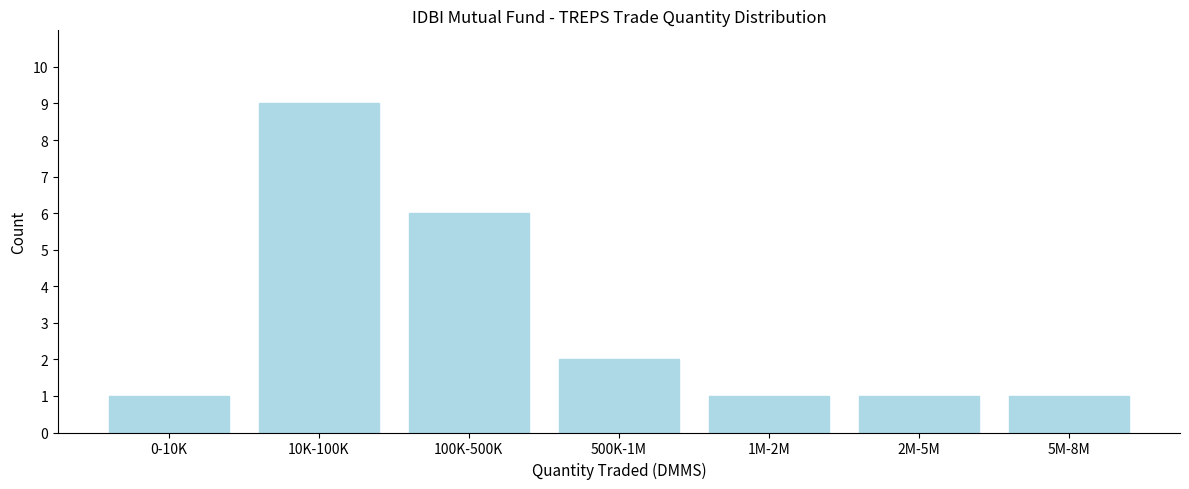

Reading left to right, what are all the values shown in this chart?

0-10K=1	10K-100K=9	100K-500K=6	500K-1M=2	1M-2M=1	2M-5M=1	5M-8M=1